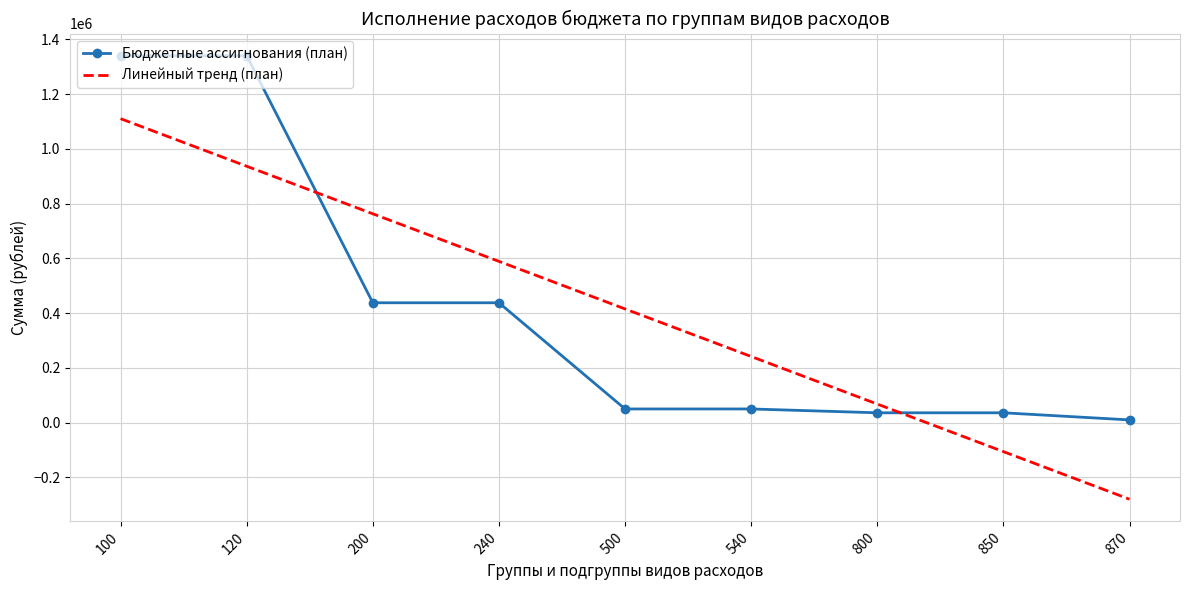

What is the sum of all Бюджетные ассигнования (план) values?

3738026.0